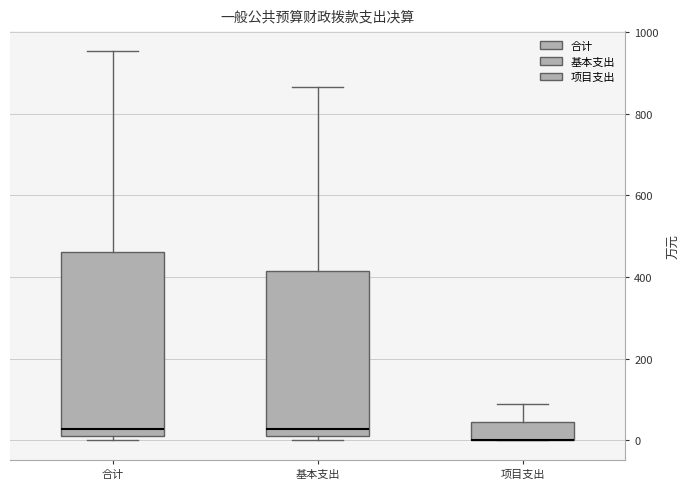

Which box is the tallest, from its lower edge to its upper edge?

合计